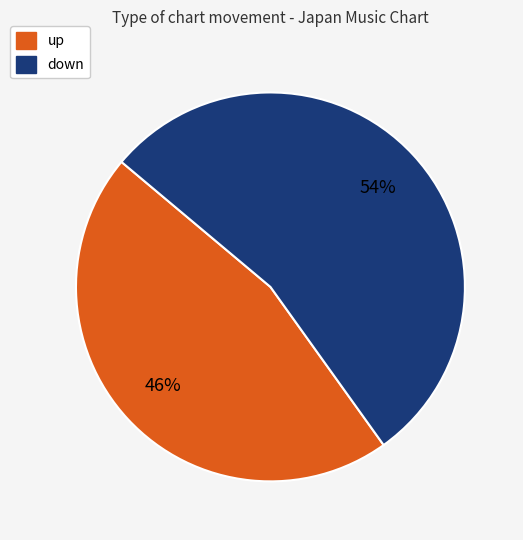

Do up and down together represent more than half of the pie?

Yes